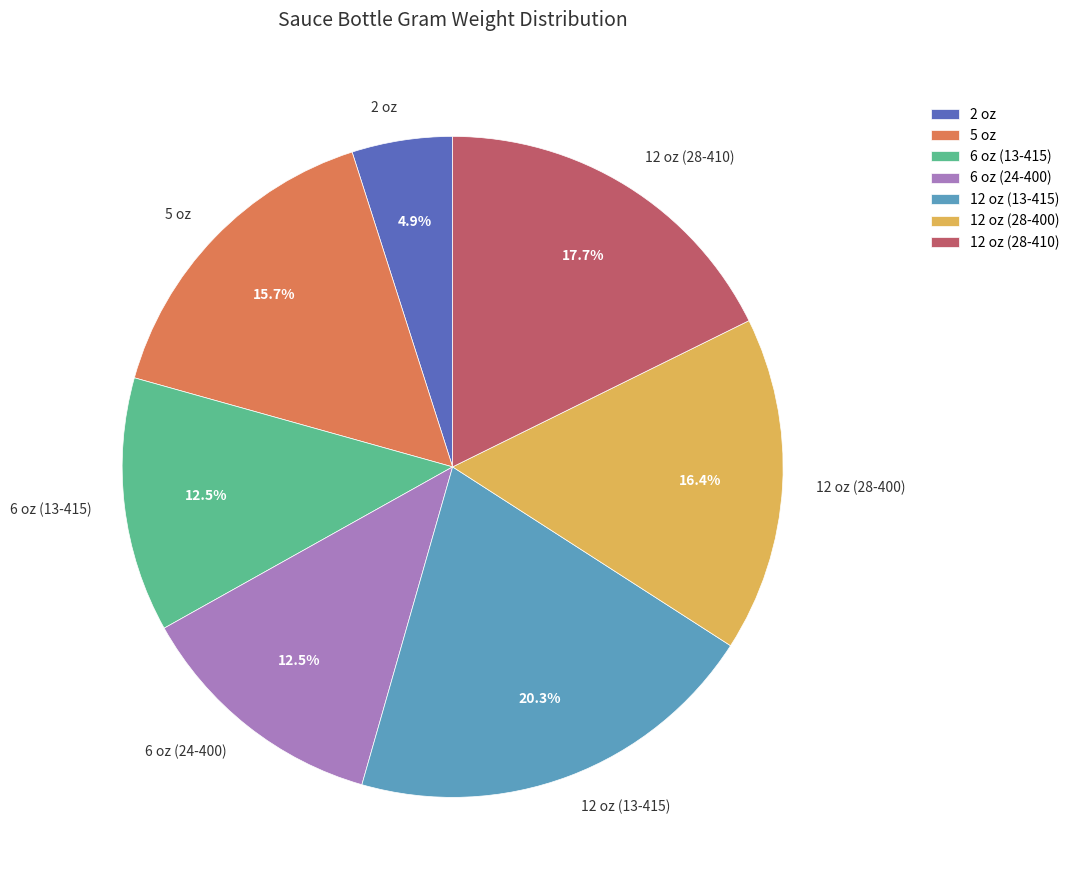

How many segments does this pie chart have?

7